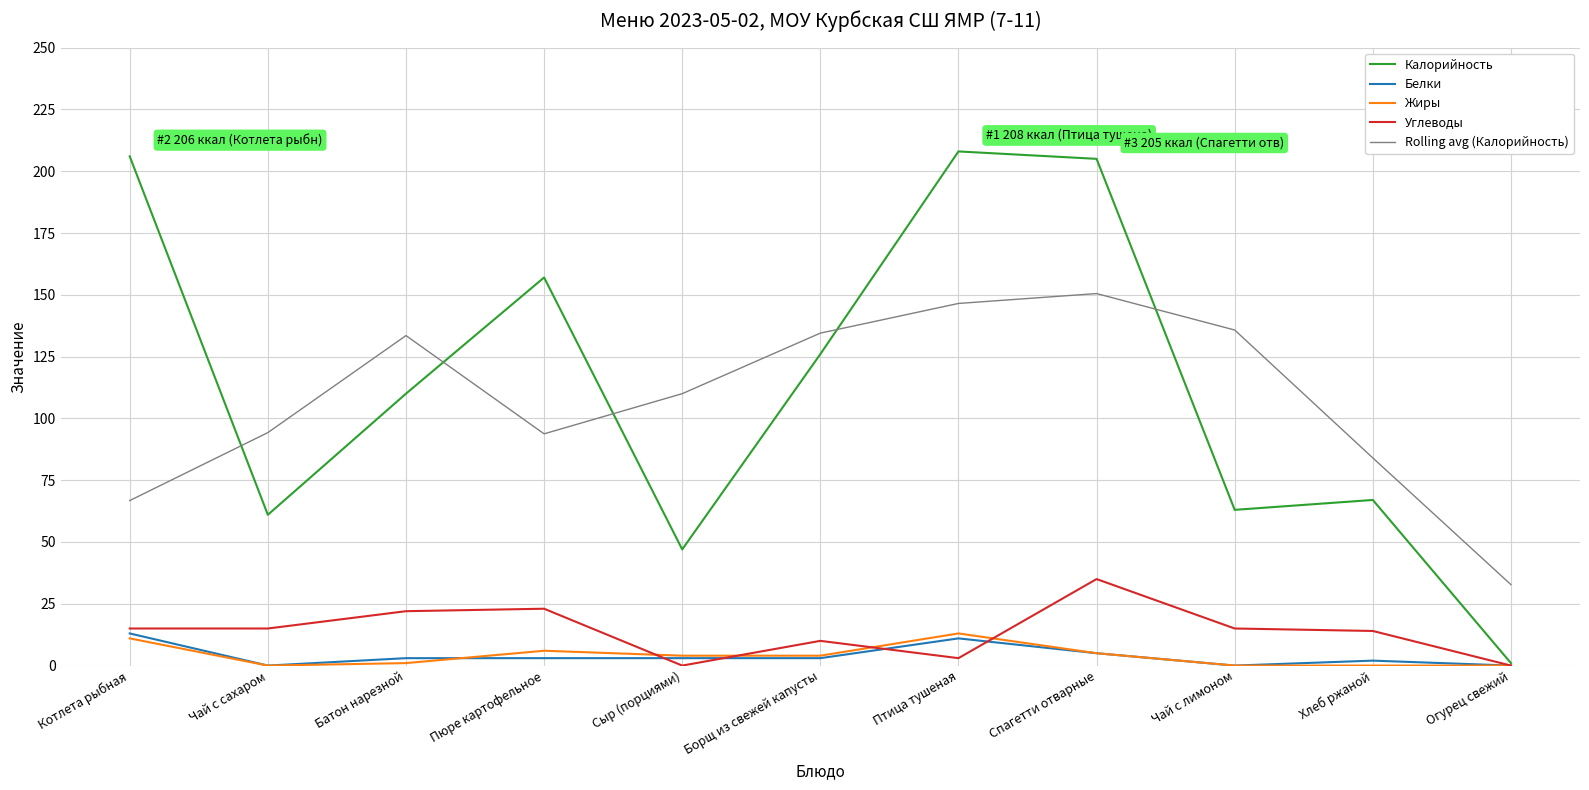

What is the highest value of the Жиры series?

13.0